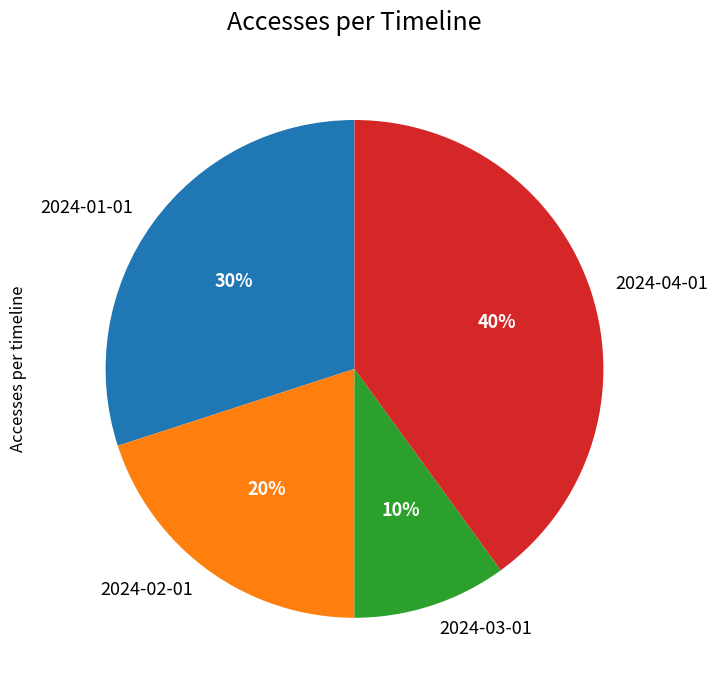

What is the smallest slice in the pie chart?

2024-03-01